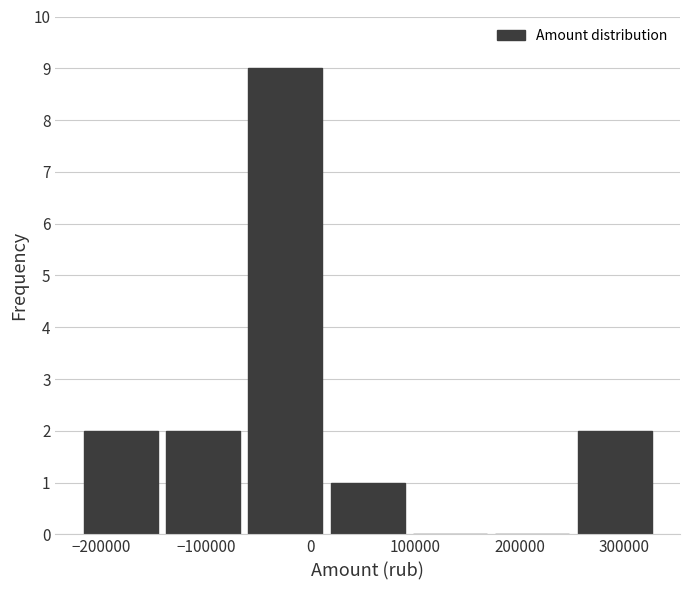

Reading left to right, list every bar in this chart as the range it spans on the x-axis followed by its height. Neither the bar edges nor the heights are printed on the chart, so give them approximately, as read against the axes.

-220000 to -140000: 2
-140000 to -60000: 2
-60000 to 20000: 9
20000 to 90000: 1
90000 to 170000: 0
170000 to 250000: 0
250000 to 330000: 2